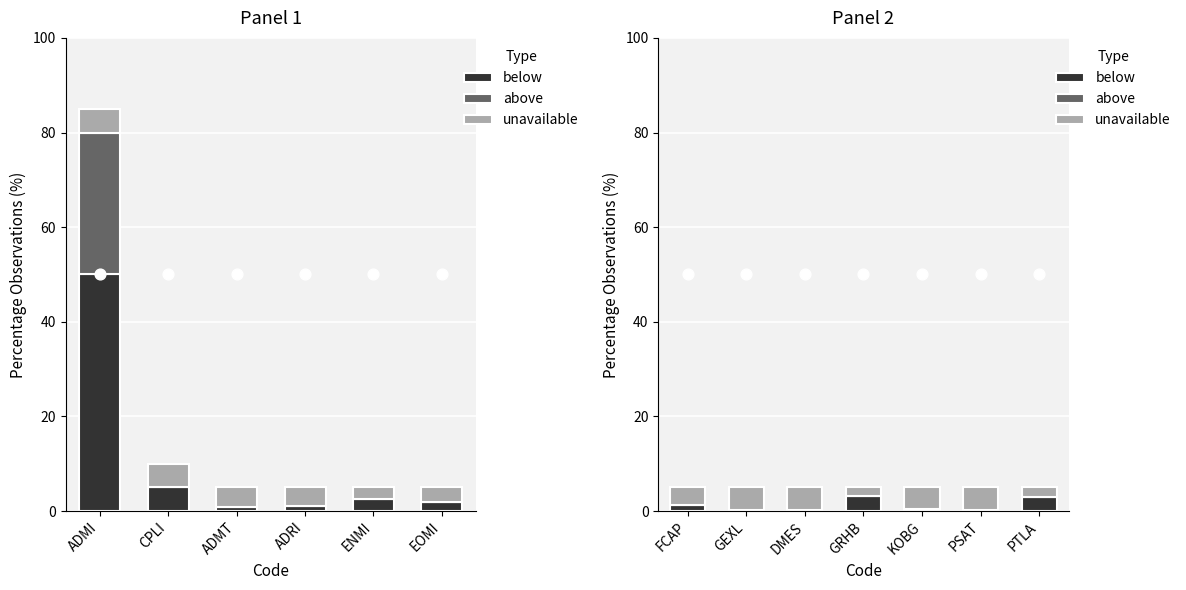

Is the value of below at PTLA greater than the value of unavailable at GRHB?

Yes